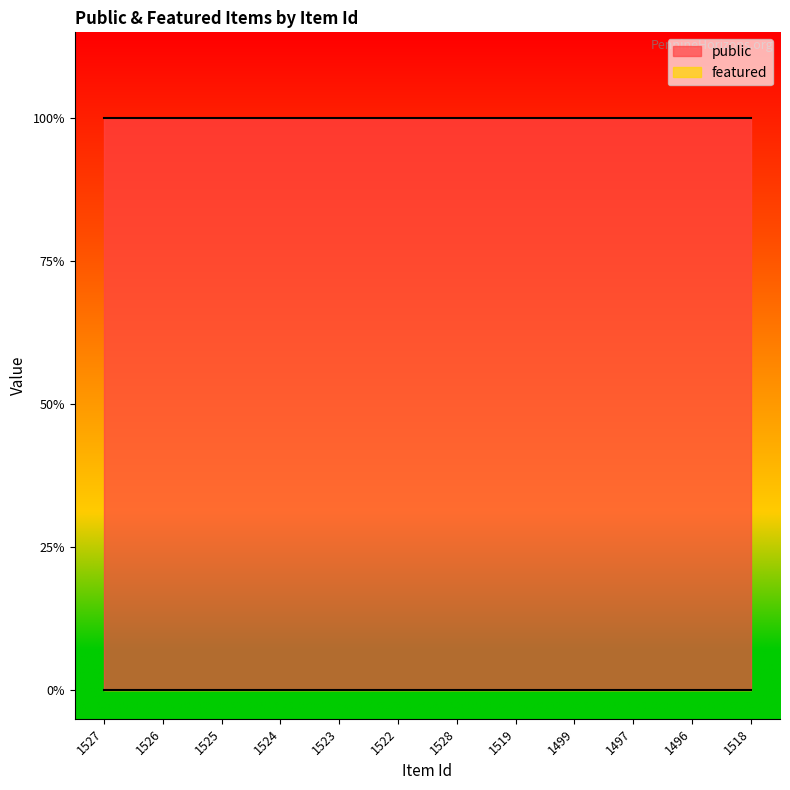

Reading left to right, list all the values displayed in this chart.

public: 1	1	1	1	1	1	1	1	1	1	1	1
featured: 0	0	0	0	0	0	0	0	0	0	0	0